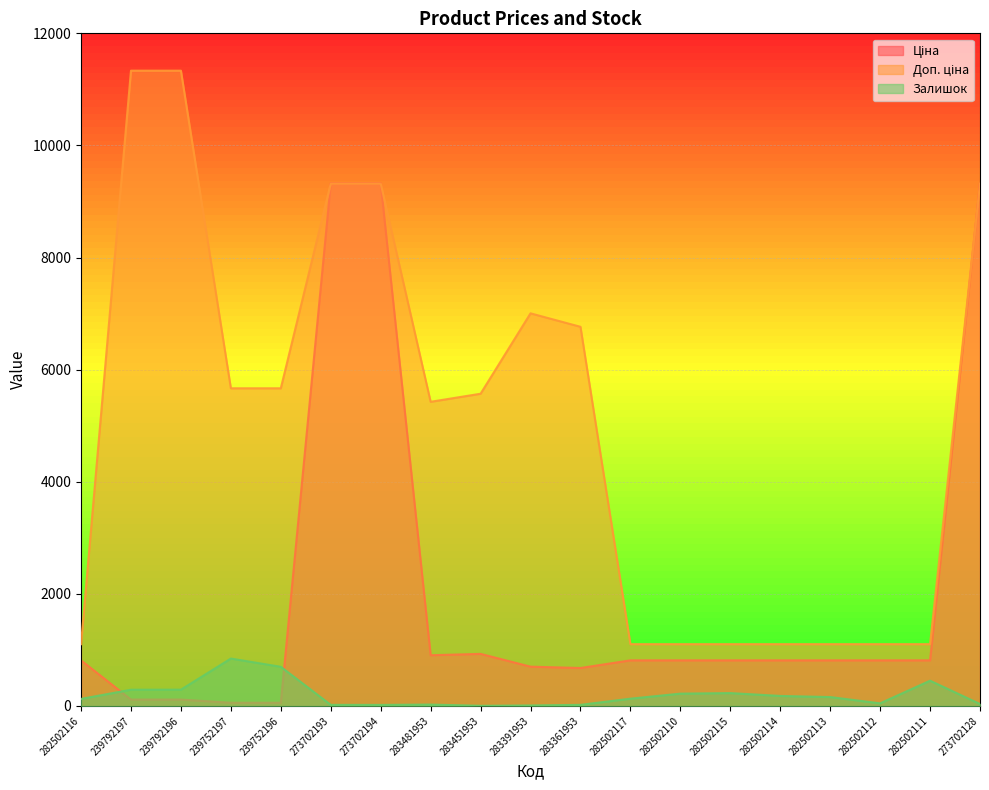

What is the difference between the highest and lowest values at 239792196?

11220.7